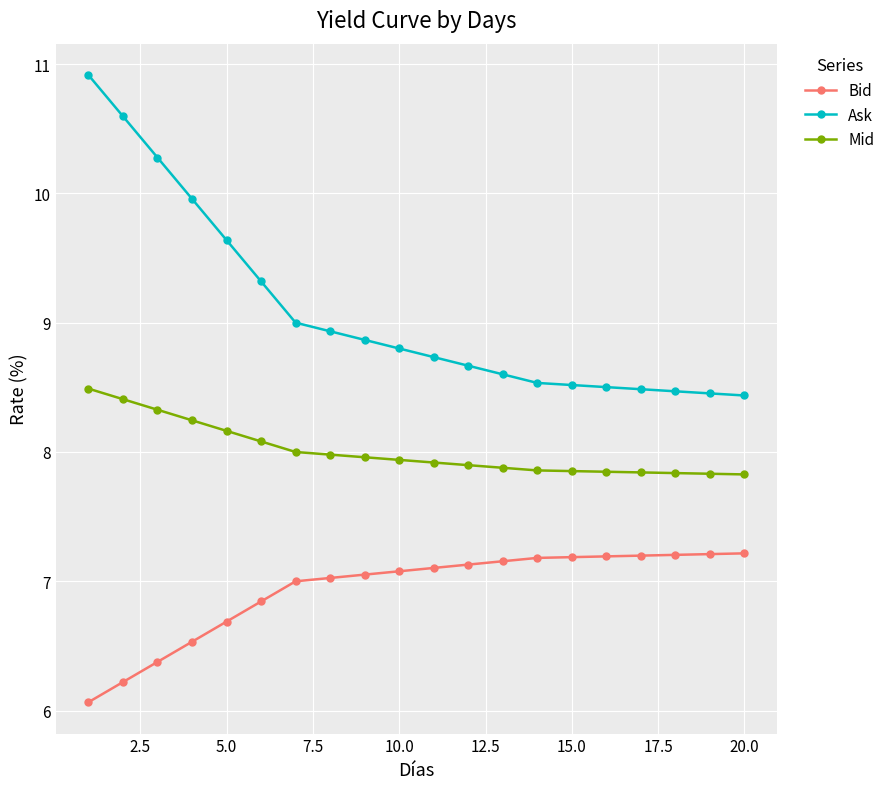

True or false: Ask and Mid intersect in this chart.

False